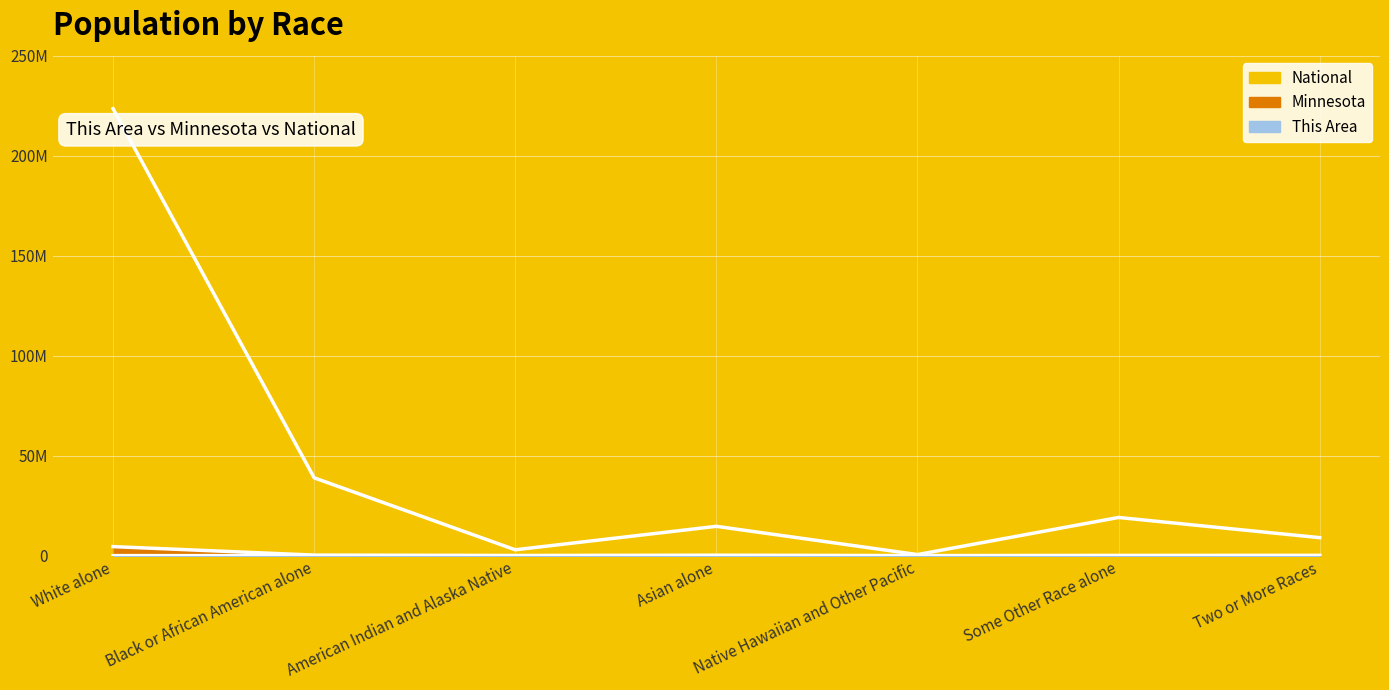

How many data points does each series have?

7